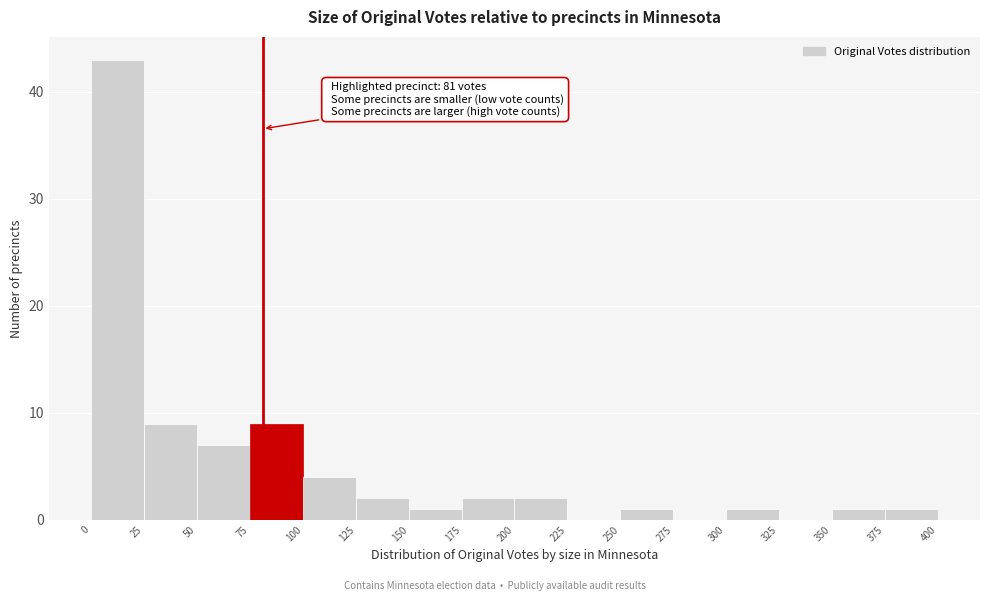

Which range on the x-axis has the tallest bar?

0 to 25